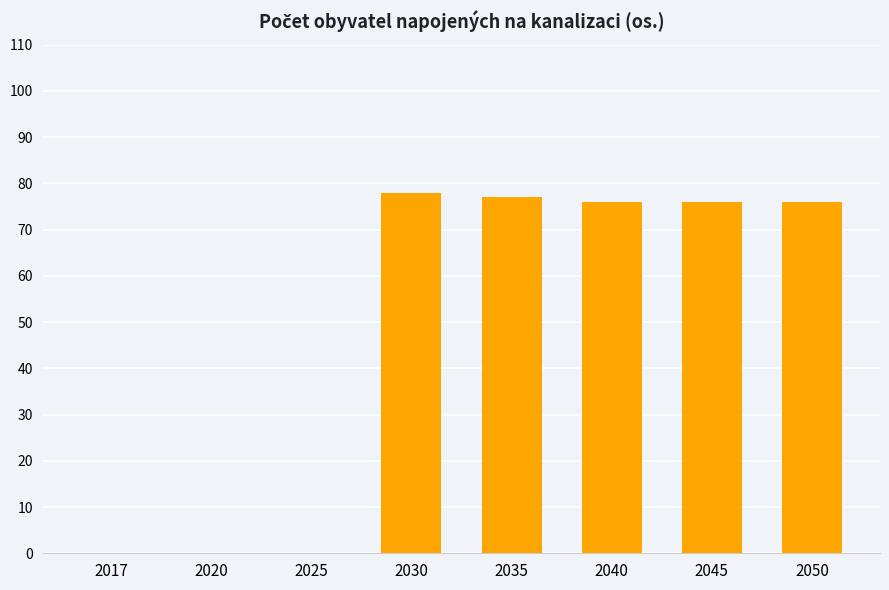

What is the maximum value shown in the chart?

78